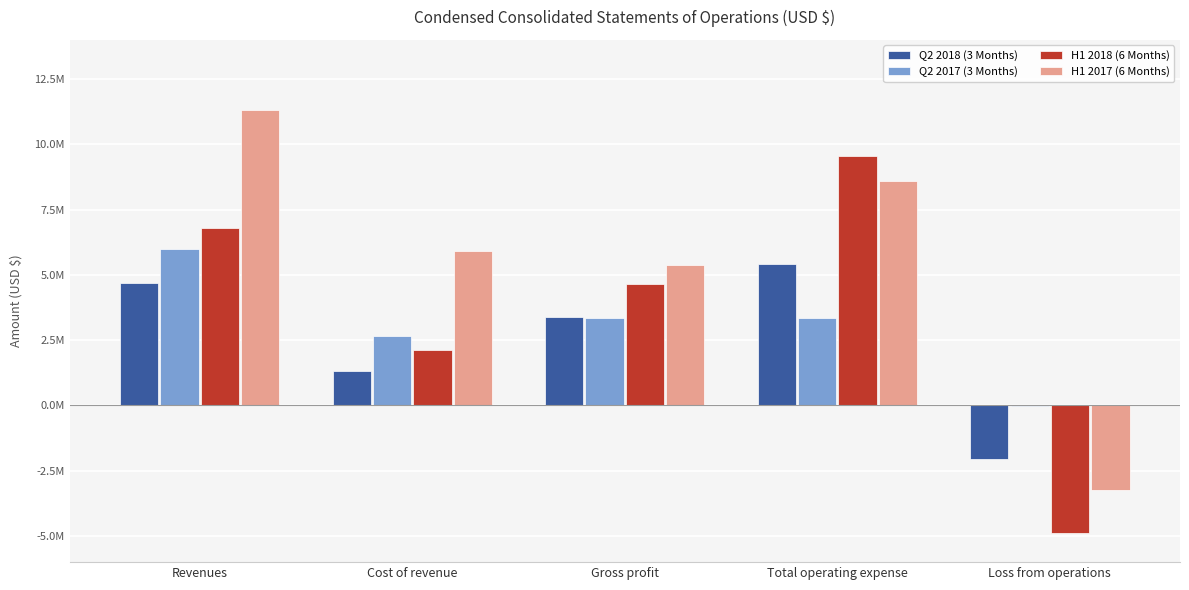

Does the chart contain stacked bars?

No